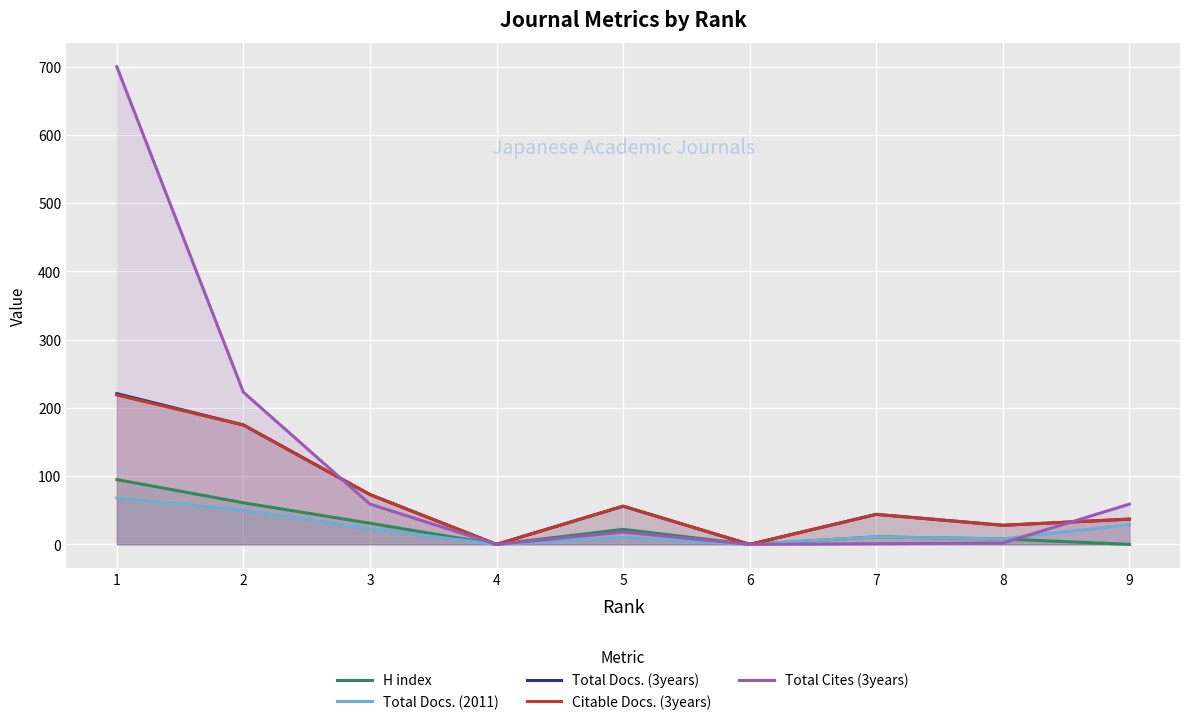

List the series in order of their peak value, highest first.

Total Cites (3years), Total Docs. (3years), Citable Docs. (3years), H index, Total Docs. (2011)